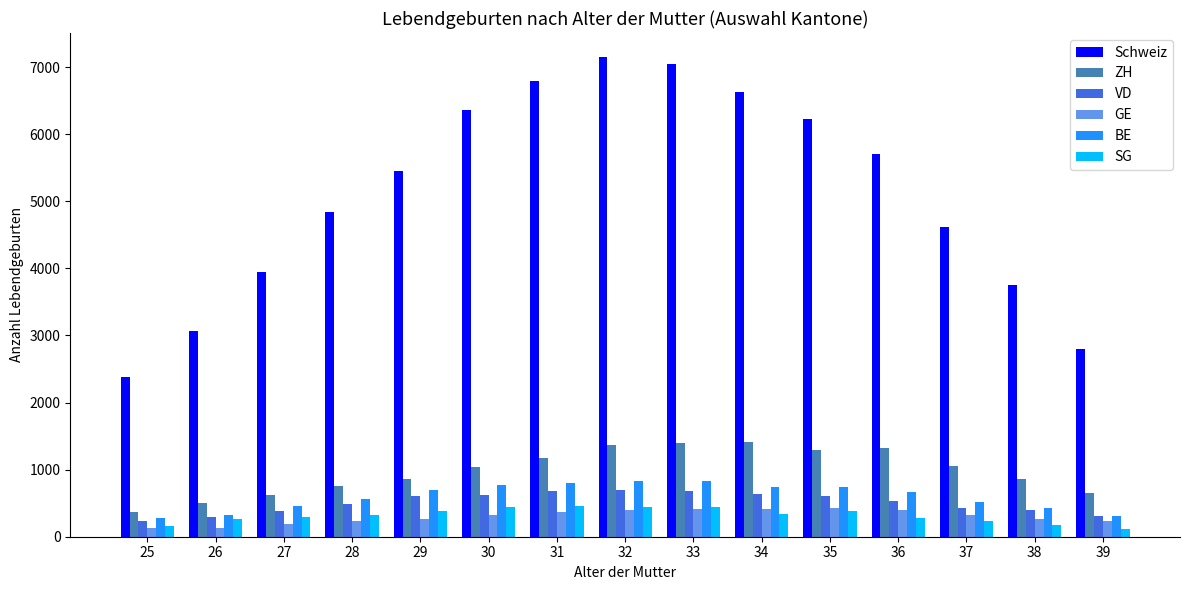

What is the value of the GE bar at the 4th from the left?

233